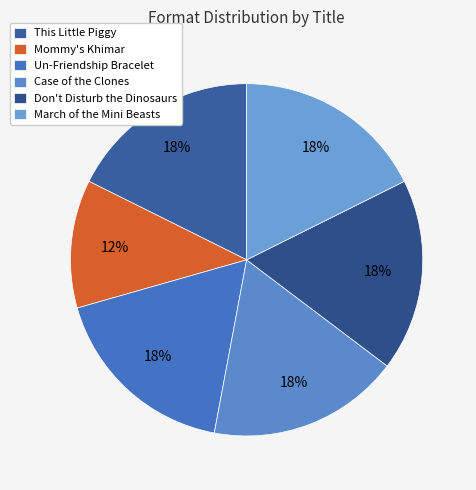

What is the smallest slice in the pie chart?

Mommy's Khimar